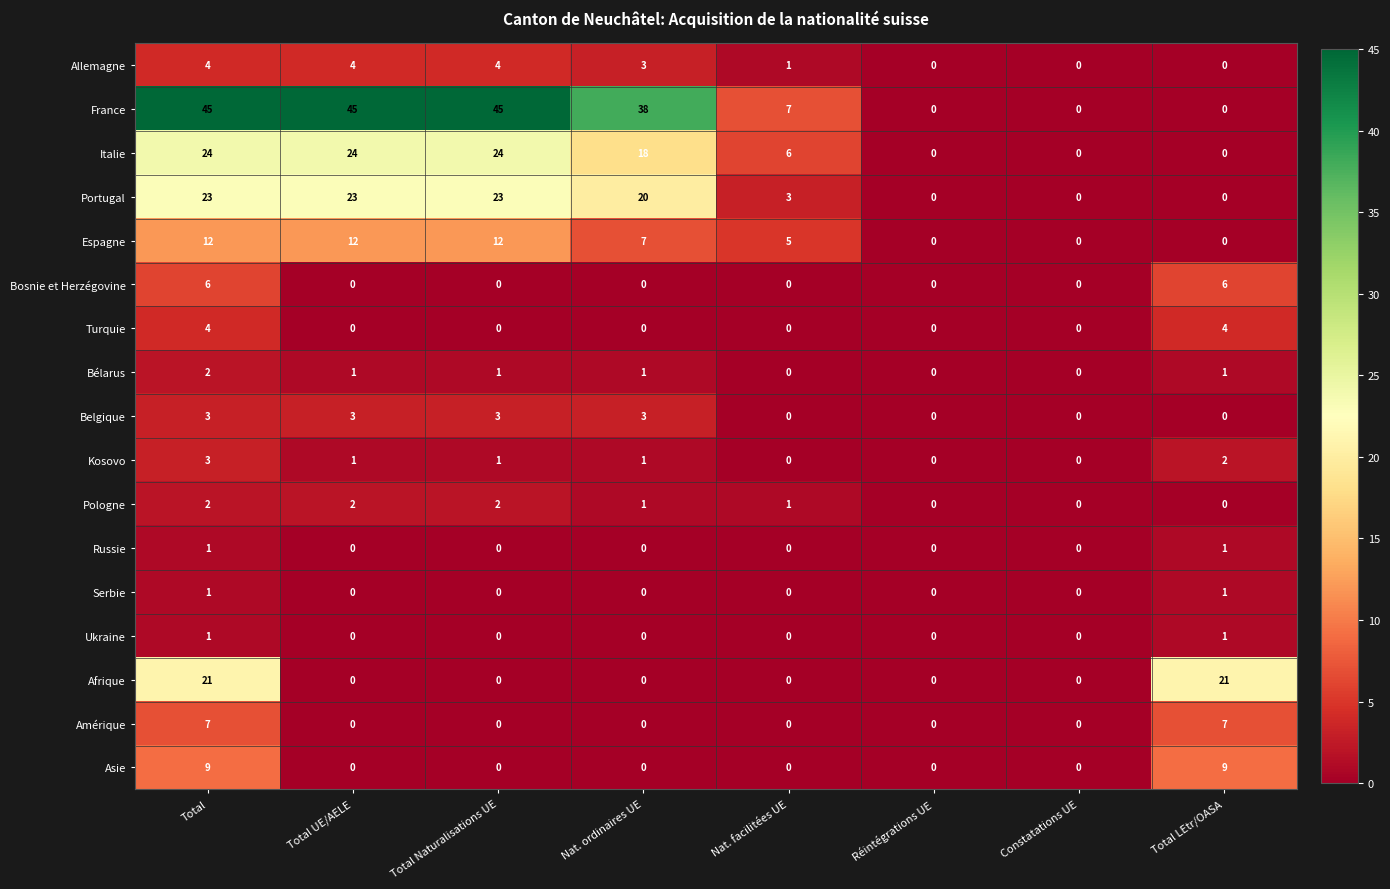

The value of Bosnie et Herzégovine at Total LEtr/OASA is 10. True or false?

False